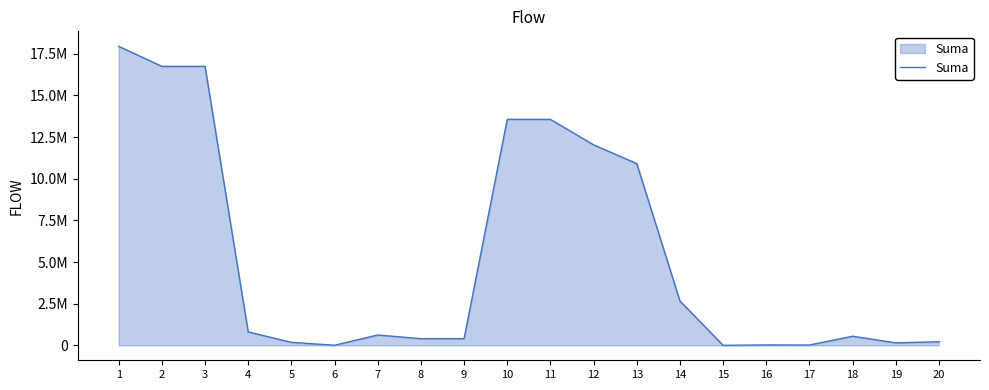

Where is the first local maximum?

7